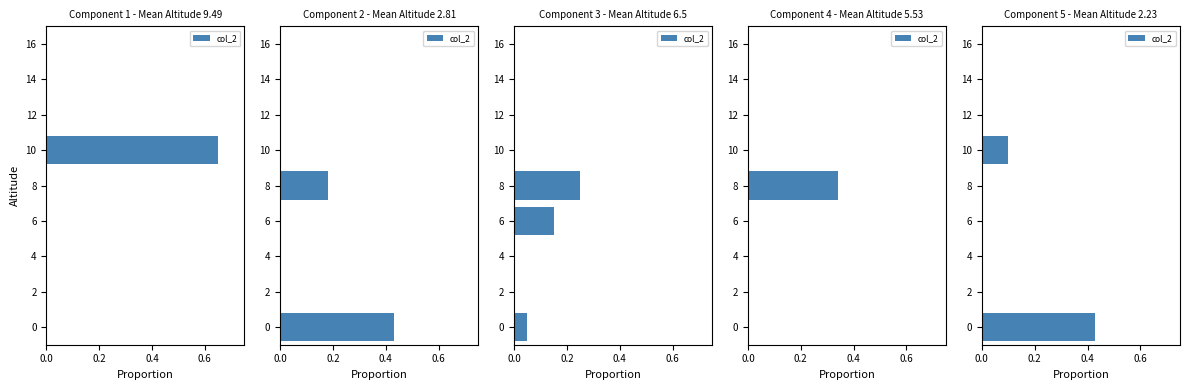

Are the bars horizontal?

Yes